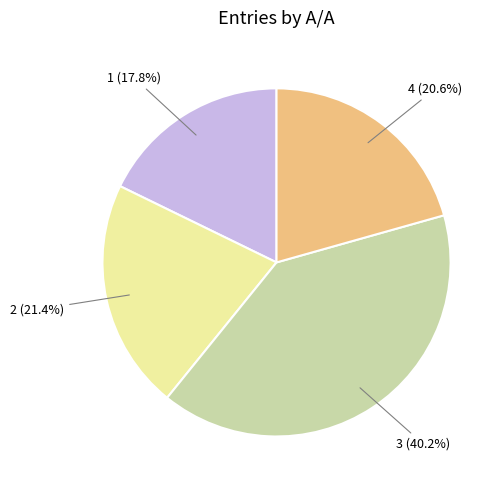

Rank the categories by value from highest to lowest.

3, 2, 4, 1